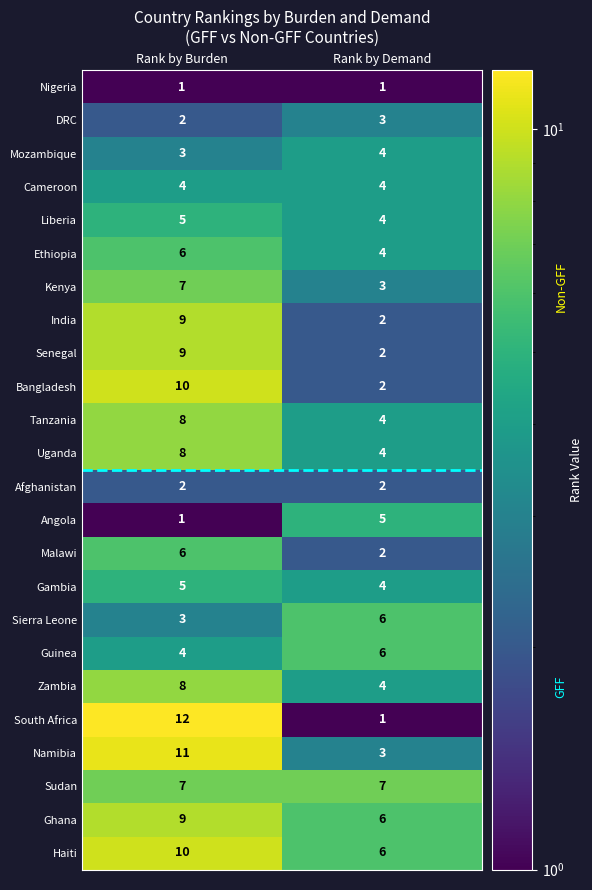

What is the maximum value for Senegal?

9